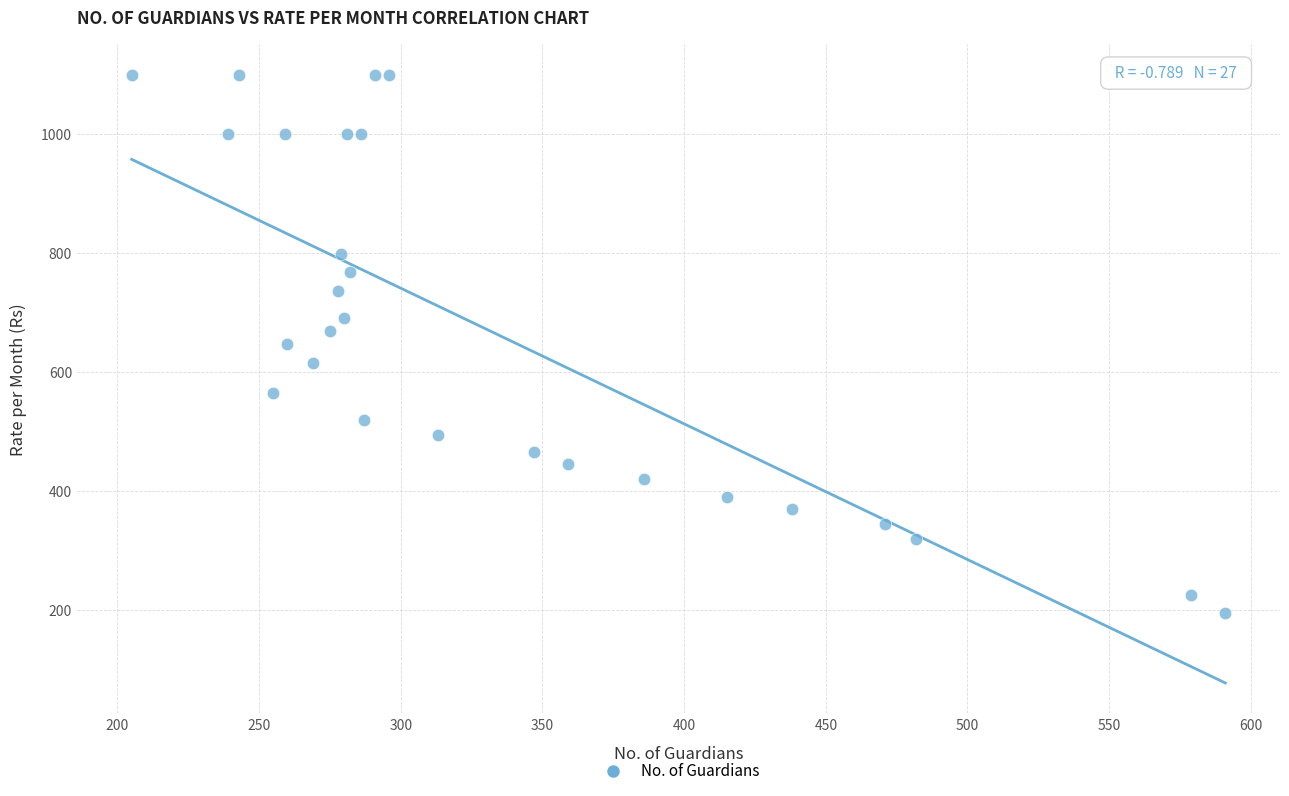

What is the range of X values (max minus min)?

386